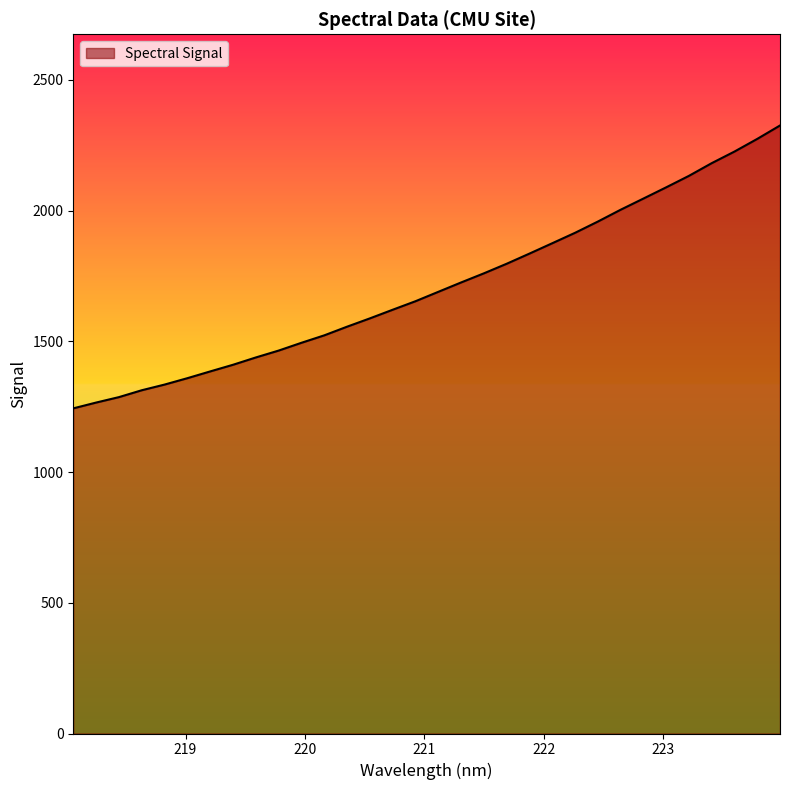

What is the greatest value displayed?

2325.3